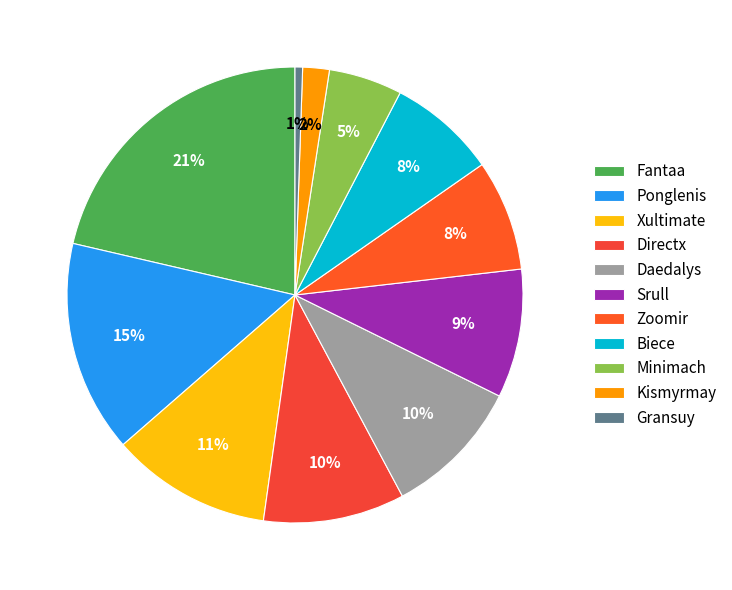

How many slices are in this pie chart?

11